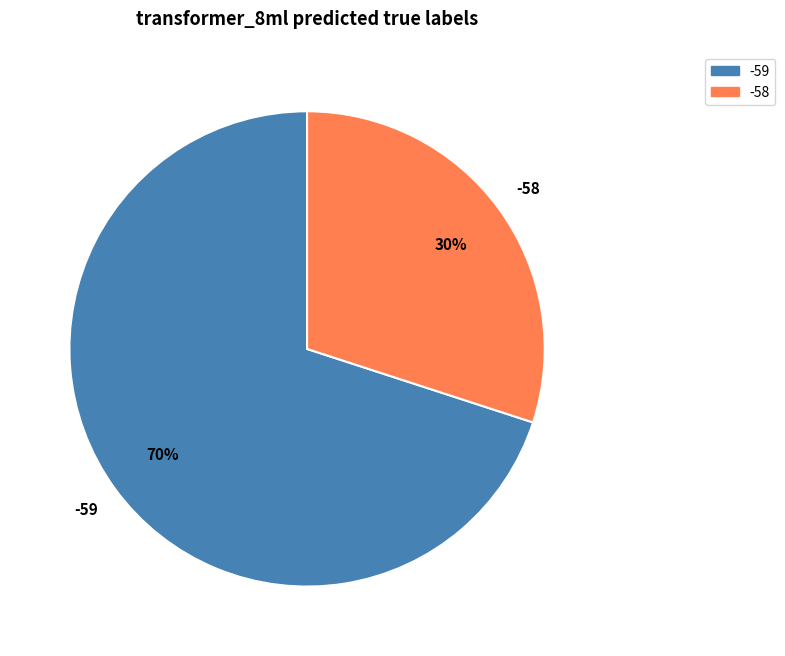

Which slice is the smallest?

-58